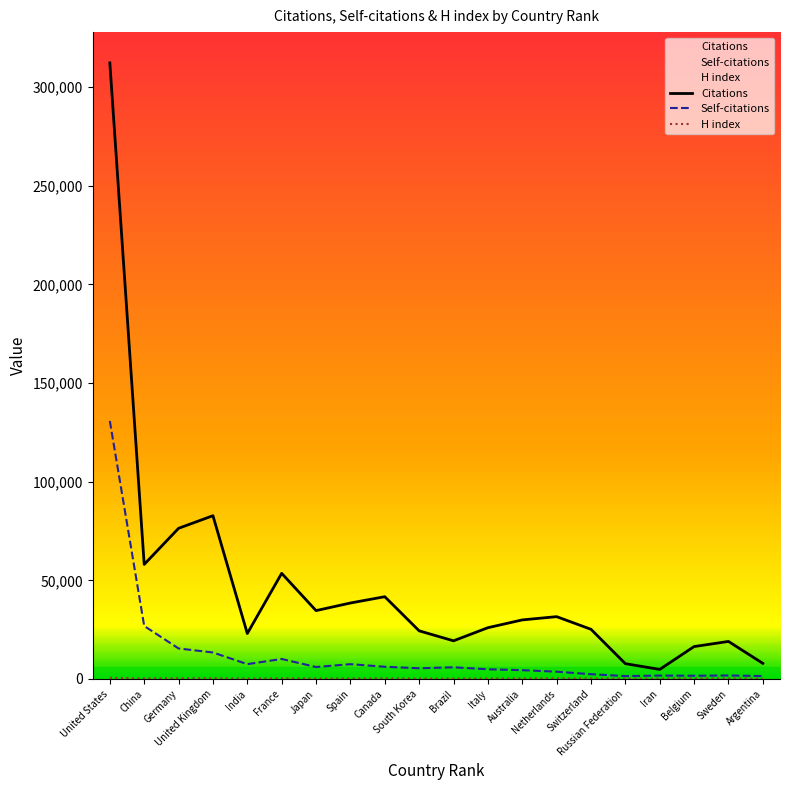

In Citations, how many points are higher than both neighbors (excluding endpoints)?

5